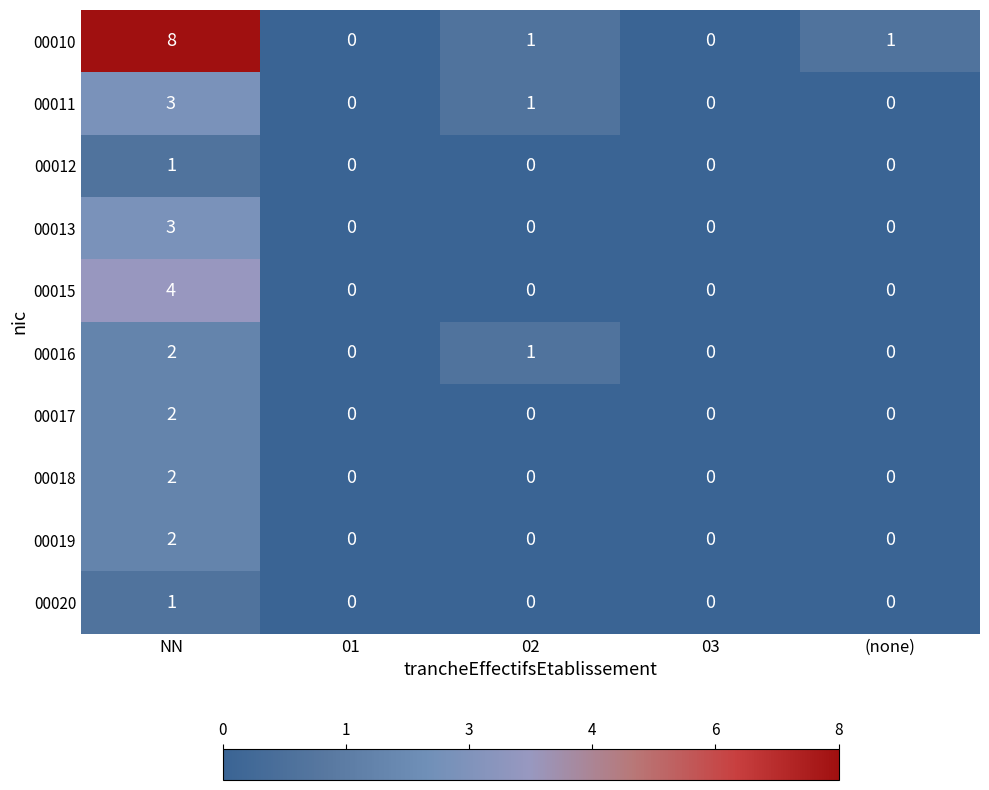

What is the sum of all 00013 values?

3